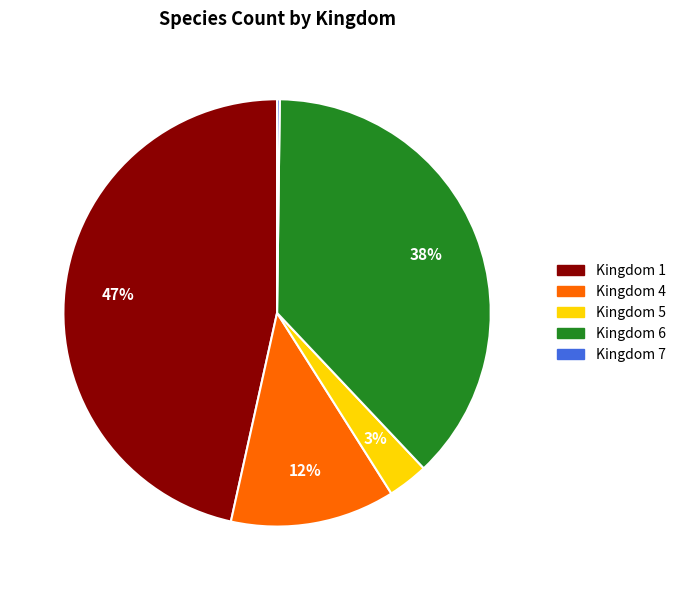

Is it true that Kingdom 4 is 17% of the pie?

False